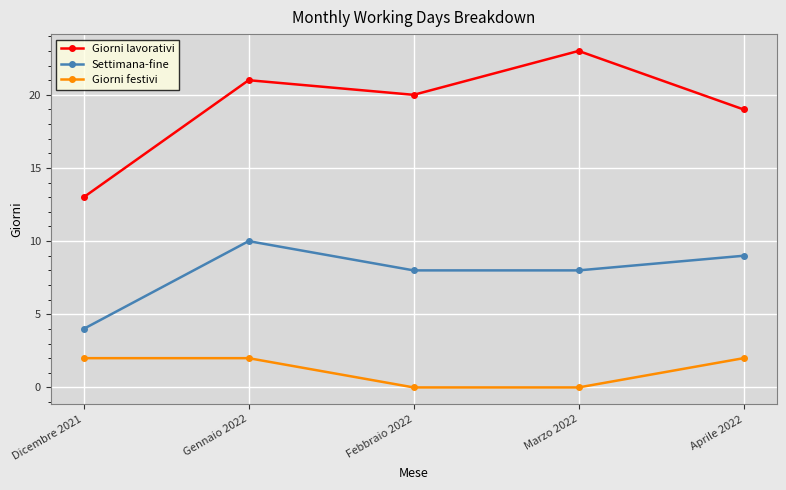

How many values in the Giorni lavorativi series are below 20?

2